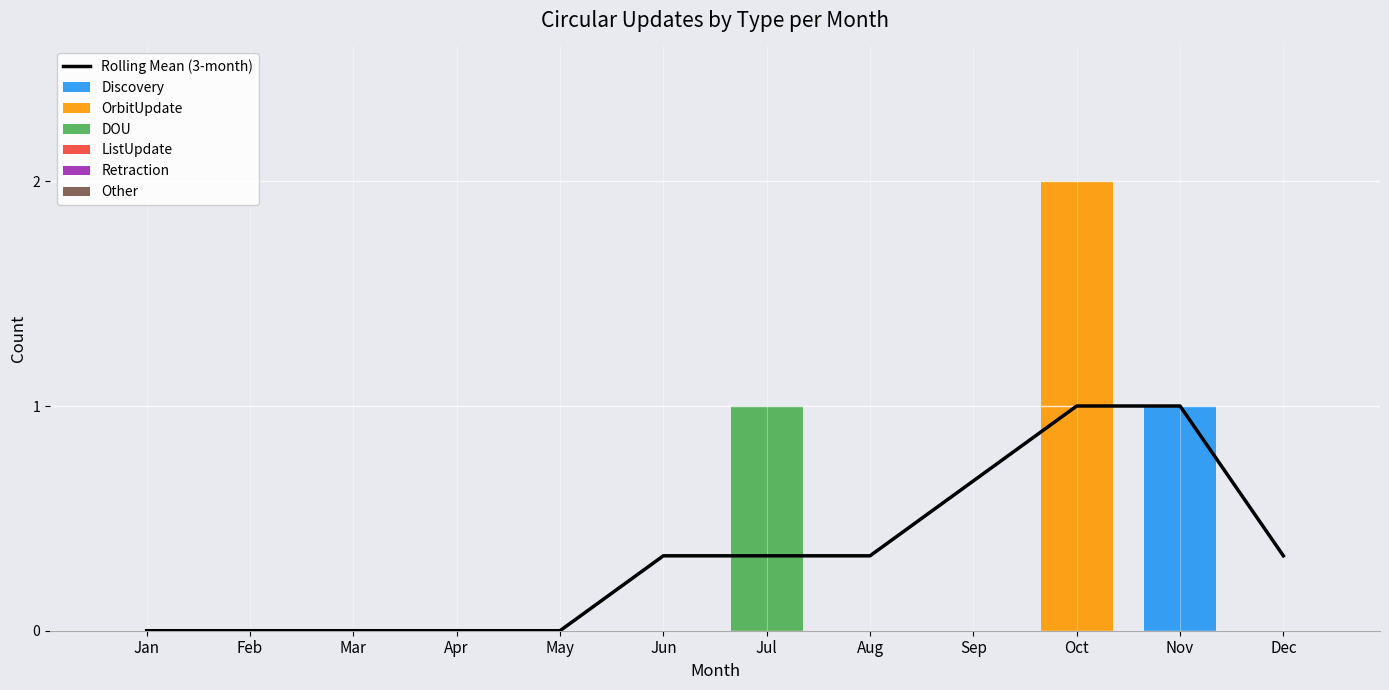

At how many categories does at least one series exceed 1?

1